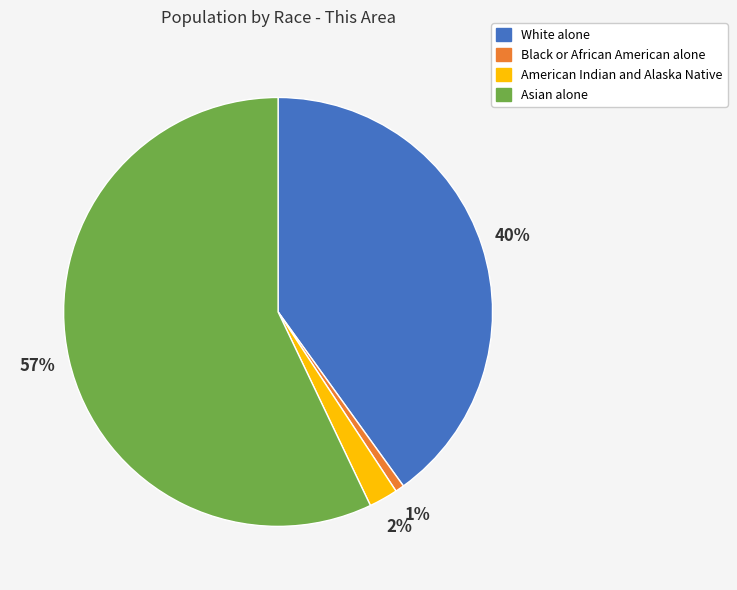

True or false: White alone accounts for 40% of the total.

True